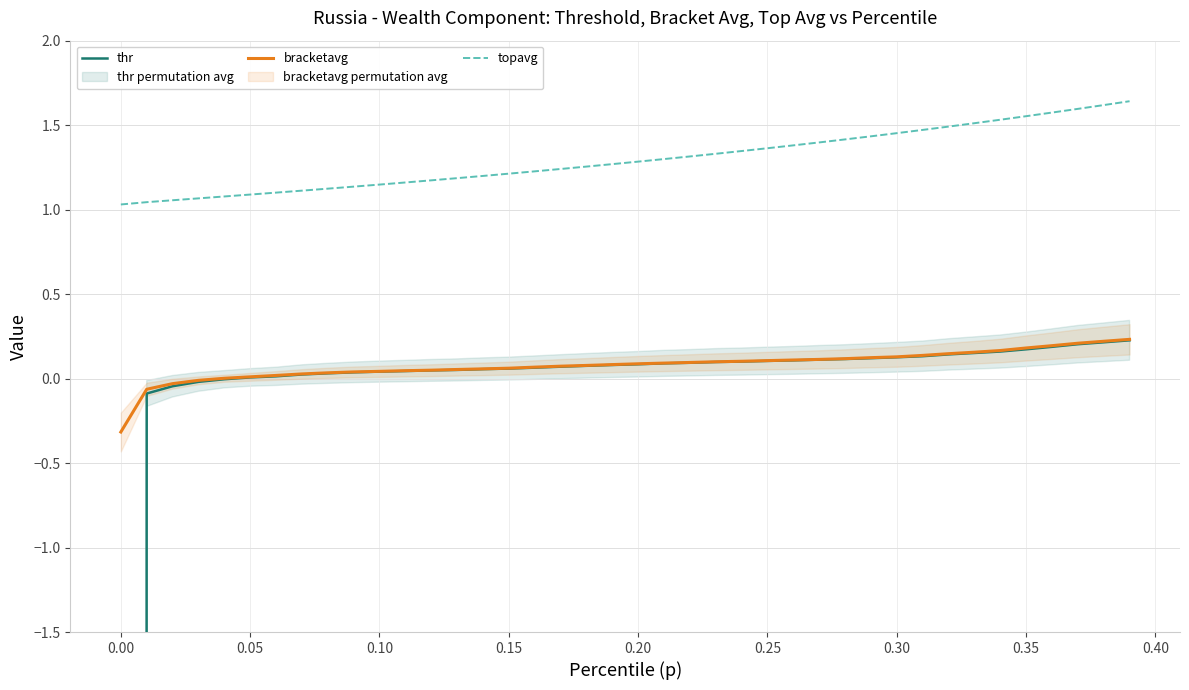

How many values in the thr series are below 0?

5